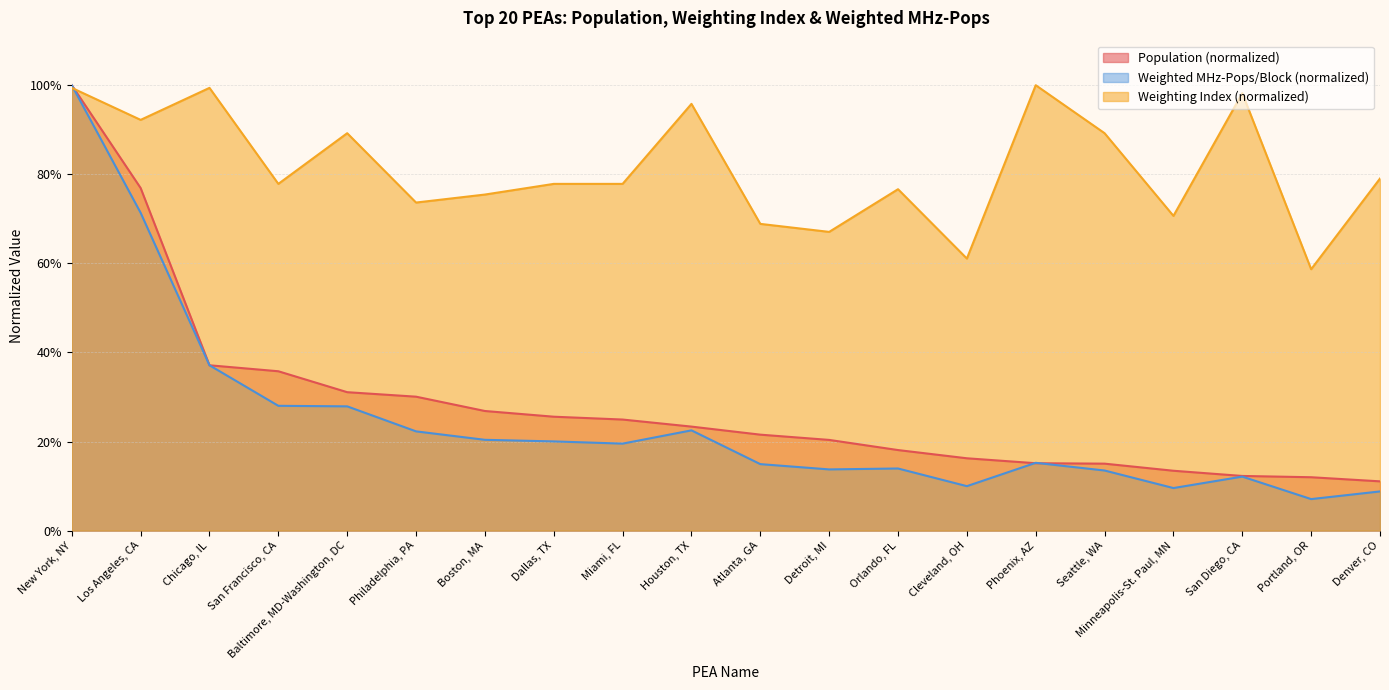

True or false: Weighted MHz-Pops per Block and Population cross at least once.

True